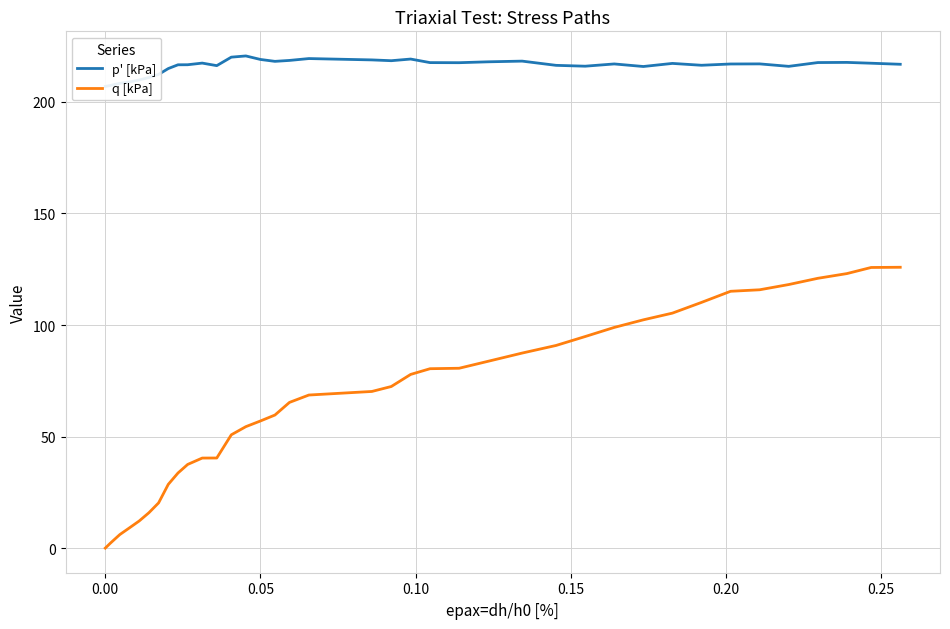

At how many categories does at least one series exceed 22?

39